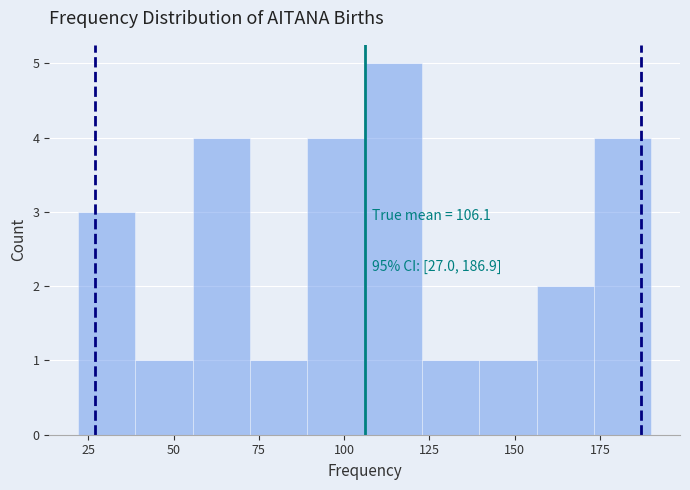

Read against the x-axis, roughly where is the centre of the tallest bar?

115